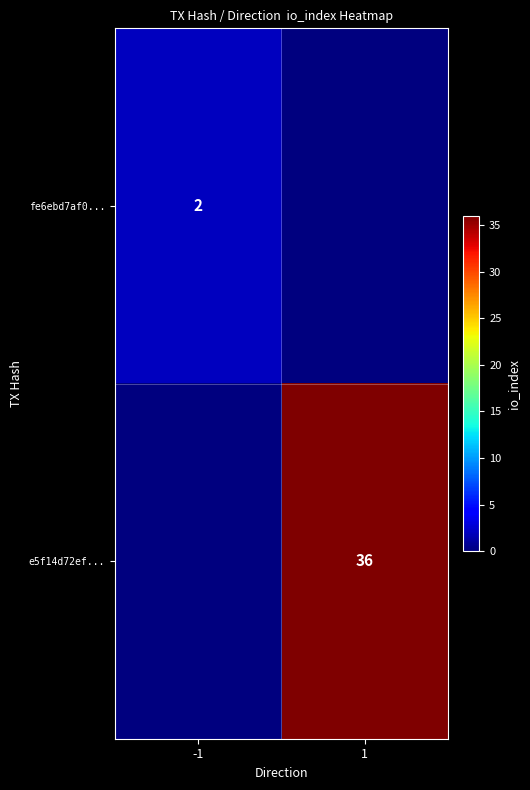

True or false: e5f14d72ef... has a value of 36 at 1.

True